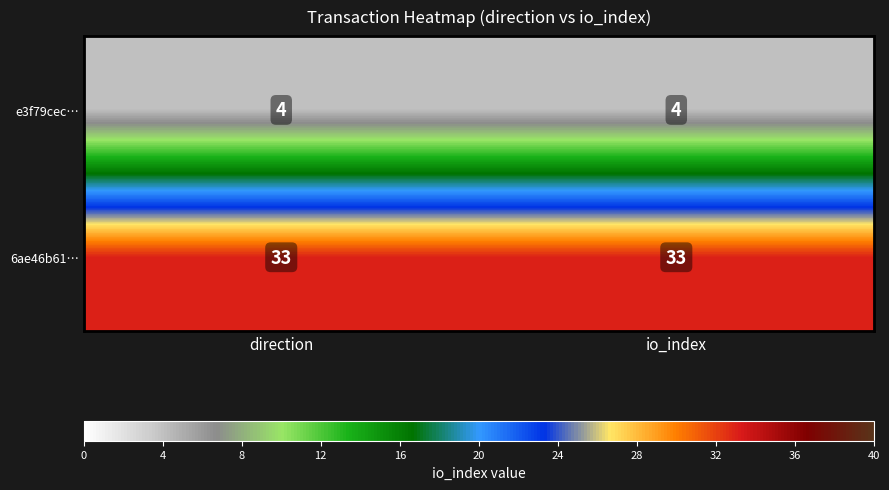

Reading left to right, list all the values displayed in this chart.

e3f79cec…: direction=4	io_index=4
6ae46b61…: direction=33	io_index=33